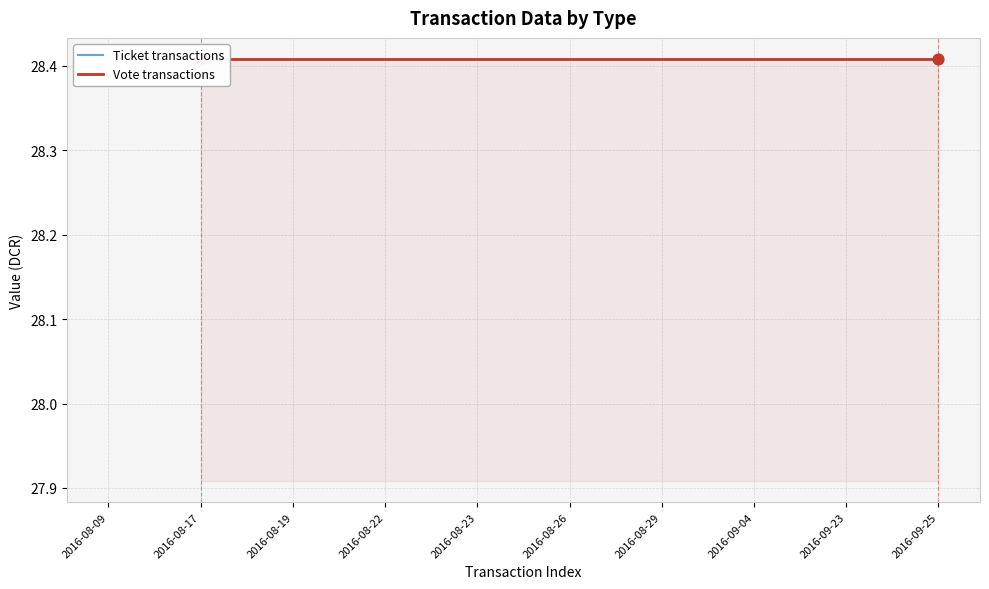

Which series contains the lowest Y value?

Ticket transactions